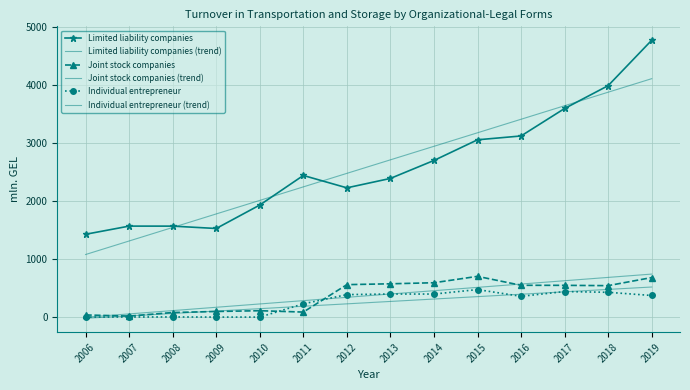

At which label is Individual entrepreneur (trend) closest to 249?

2012